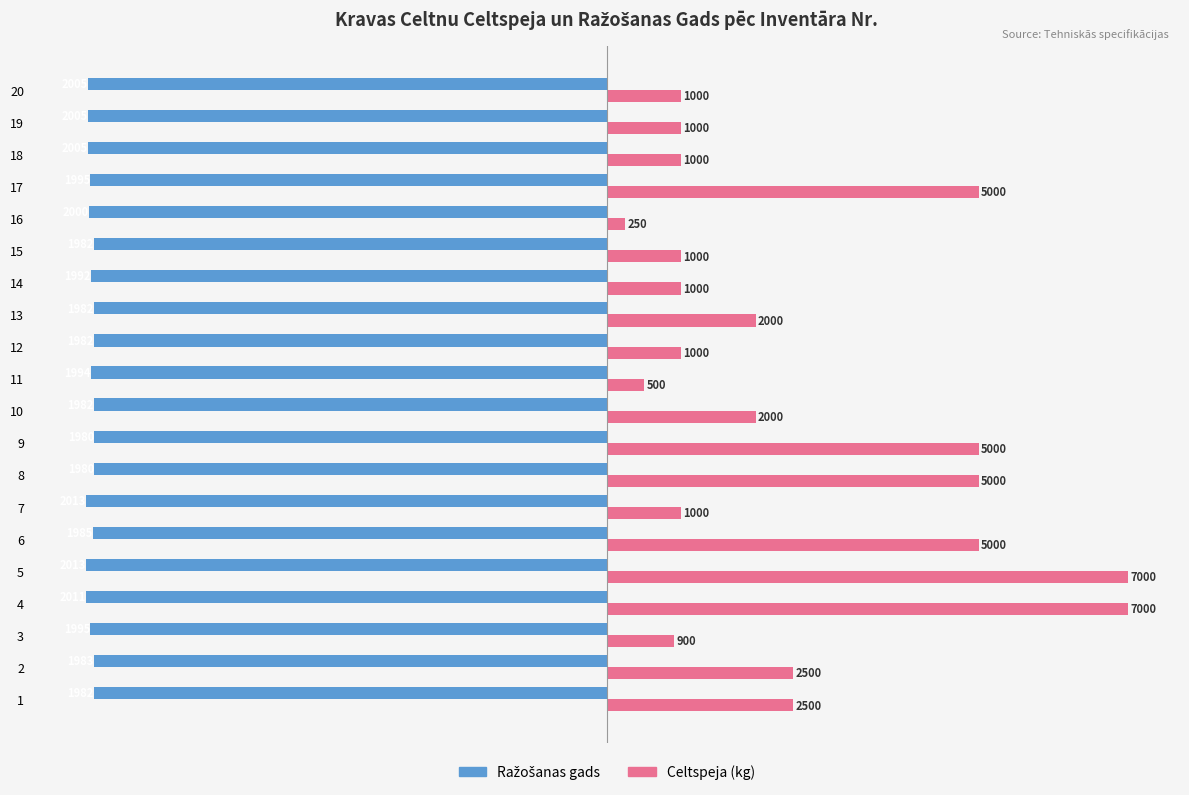

What is the sum of all Celtspeja (kg) values?

51650.0